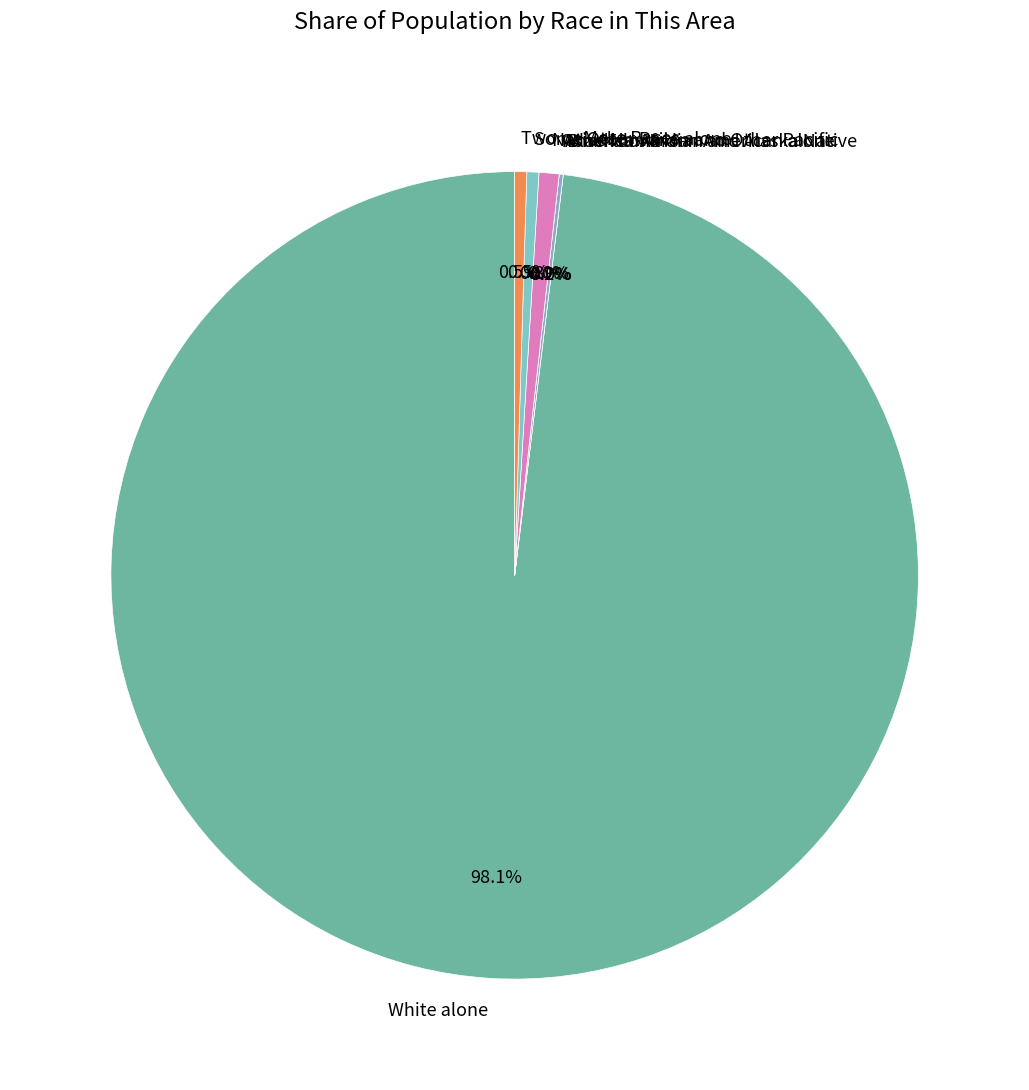

What is the smallest slice in the pie chart?

Black or African American alone